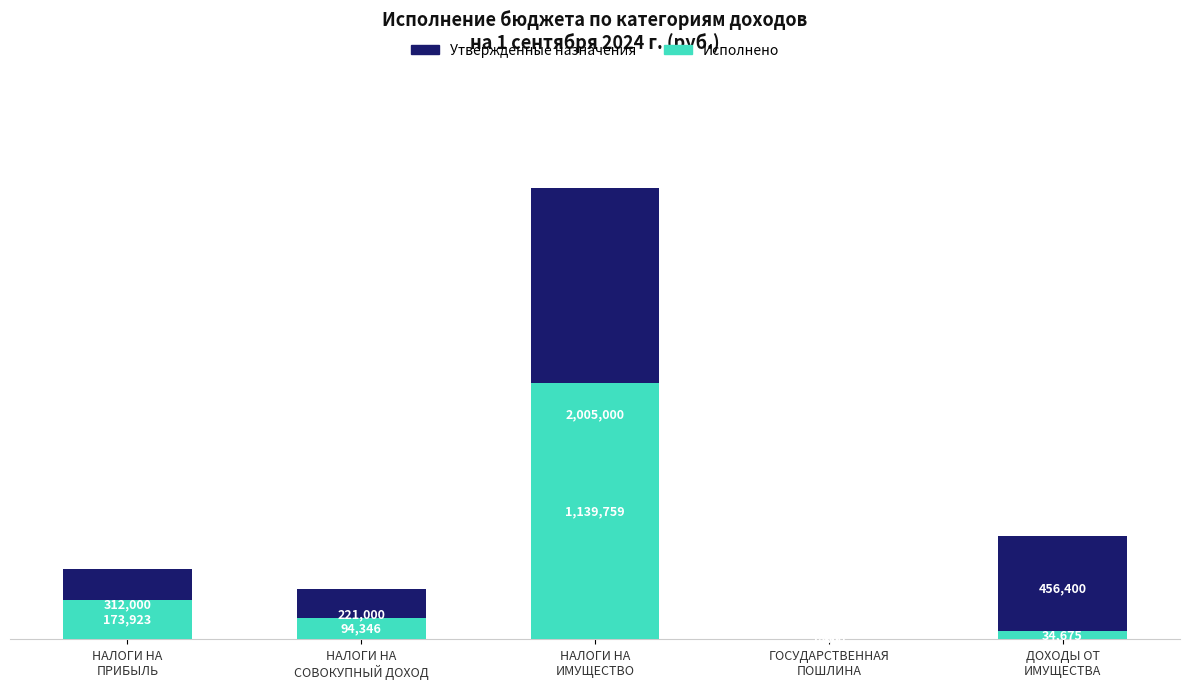

At НАЛОГИ НА
ПРИБЫЛЬ, list the series in order from largest to smallest.

Утвержденные назначения, Исполнено